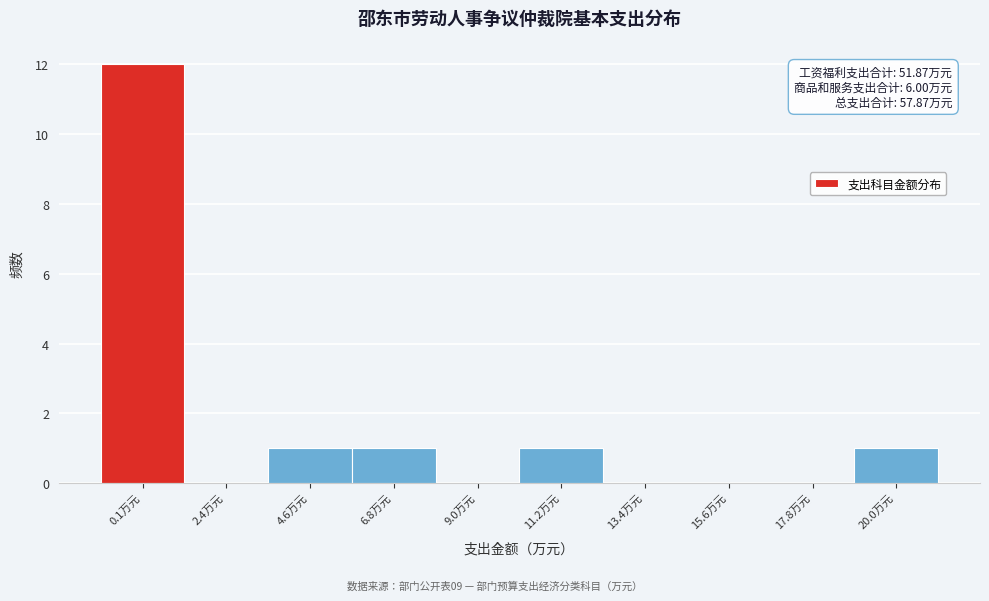

Reading left to right, list all the values displayed in this chart.

0.1万元=12	2.4万元=0	4.6万元=1	6.8万元=1	9.0万元=0	11.2万元=1	13.4万元=0	15.6万元=0	17.8万元=0	20.0万元=1